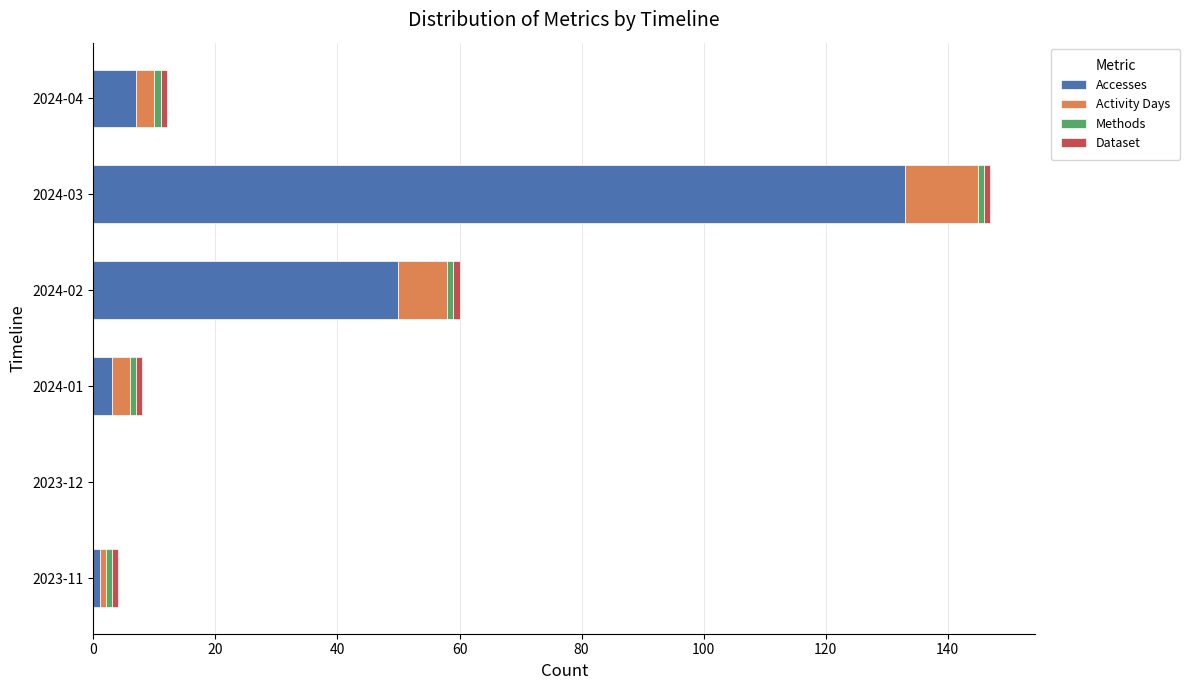

What is the sum of all Accesses values?

194